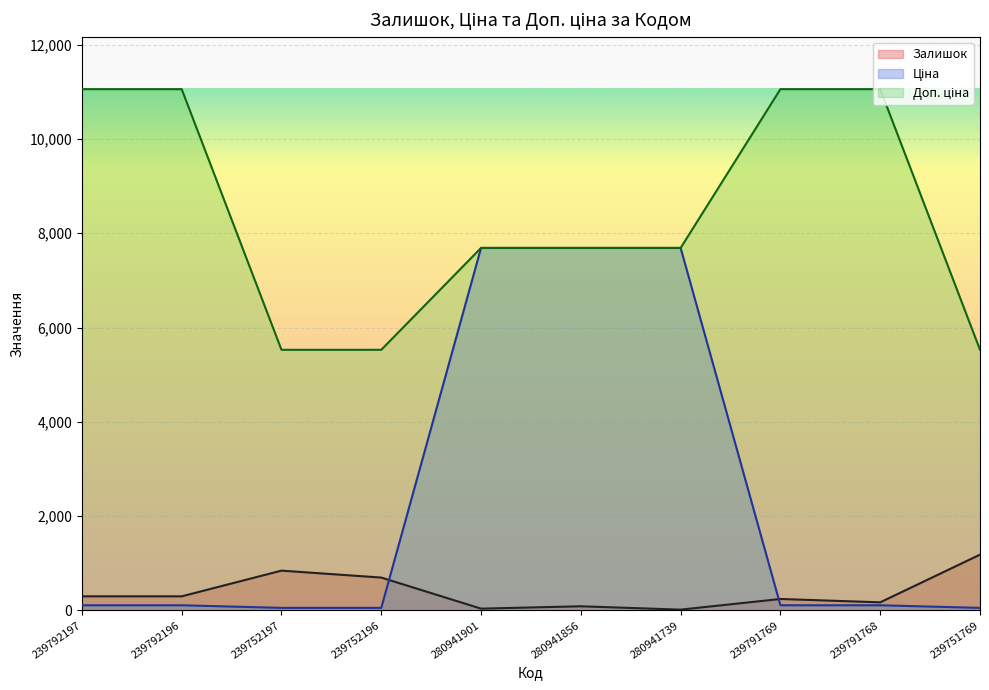

What position from the left is 280941739?

7